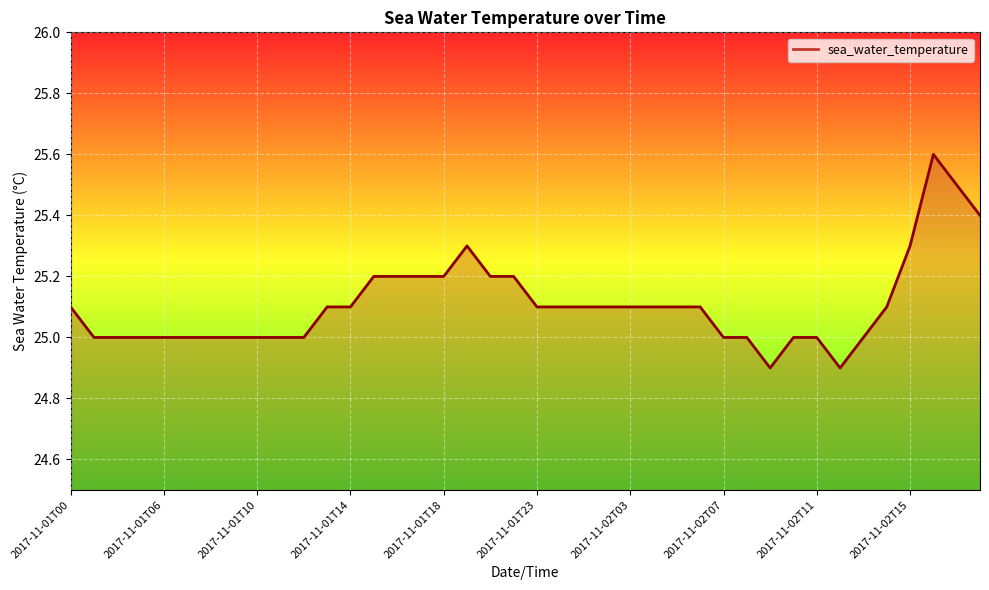

What is the difference between the maximum and minimum values?

0.7